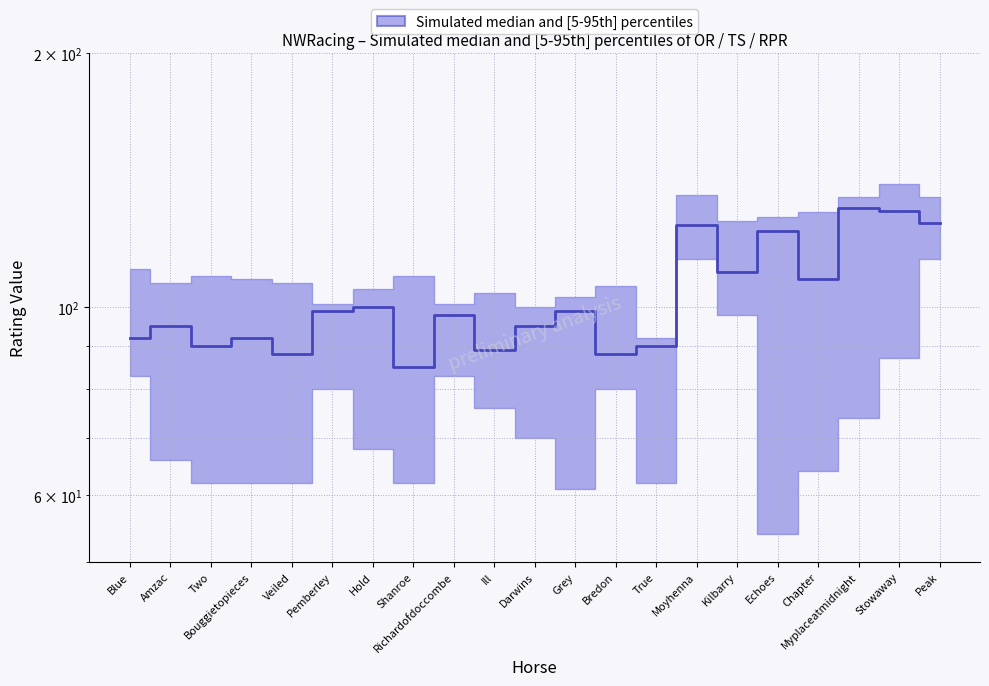

What is the label of the 21st point from the right?

Blue